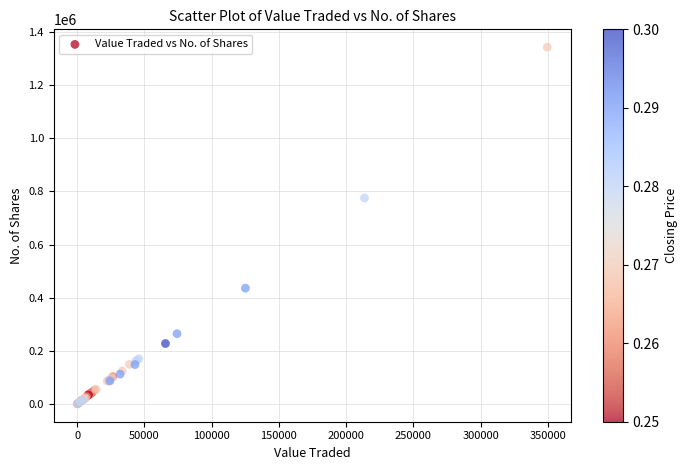

What Y value in the scatter plot is closest to 671479?

775116